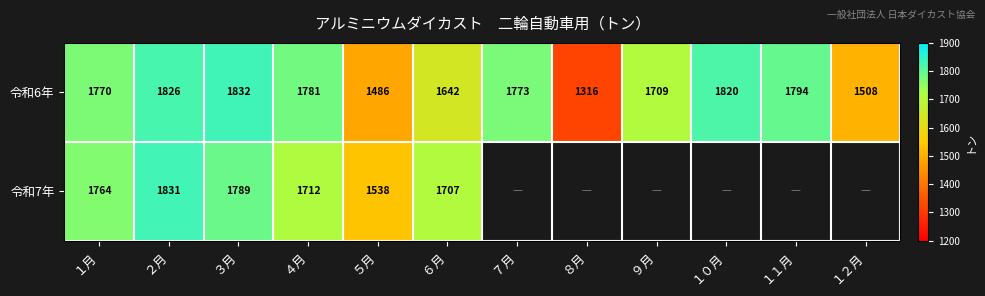

Which series has the largest range (max minus min)?

令和6年